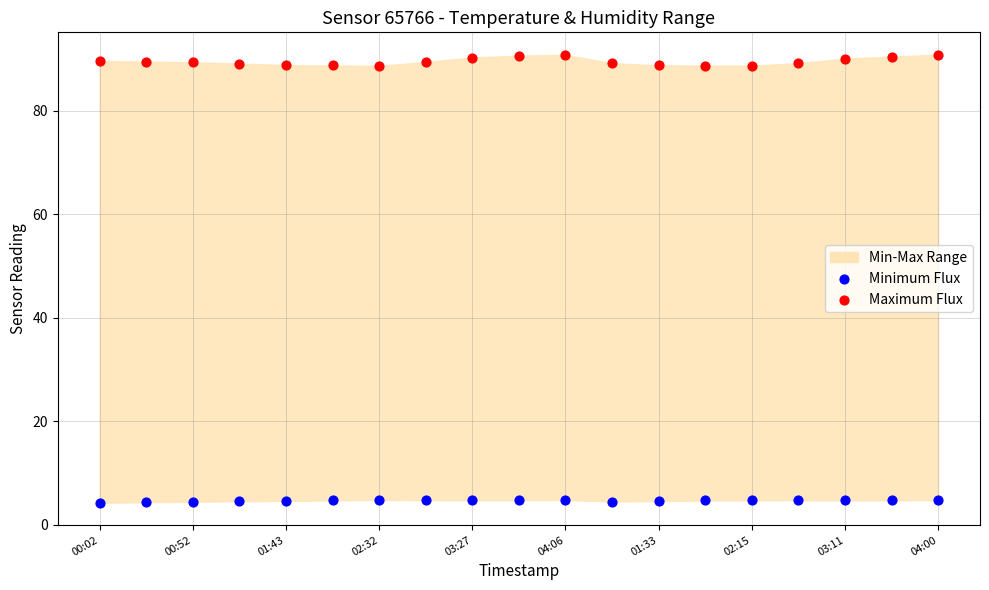

Which series contains the highest Y value?

Maximum Flux